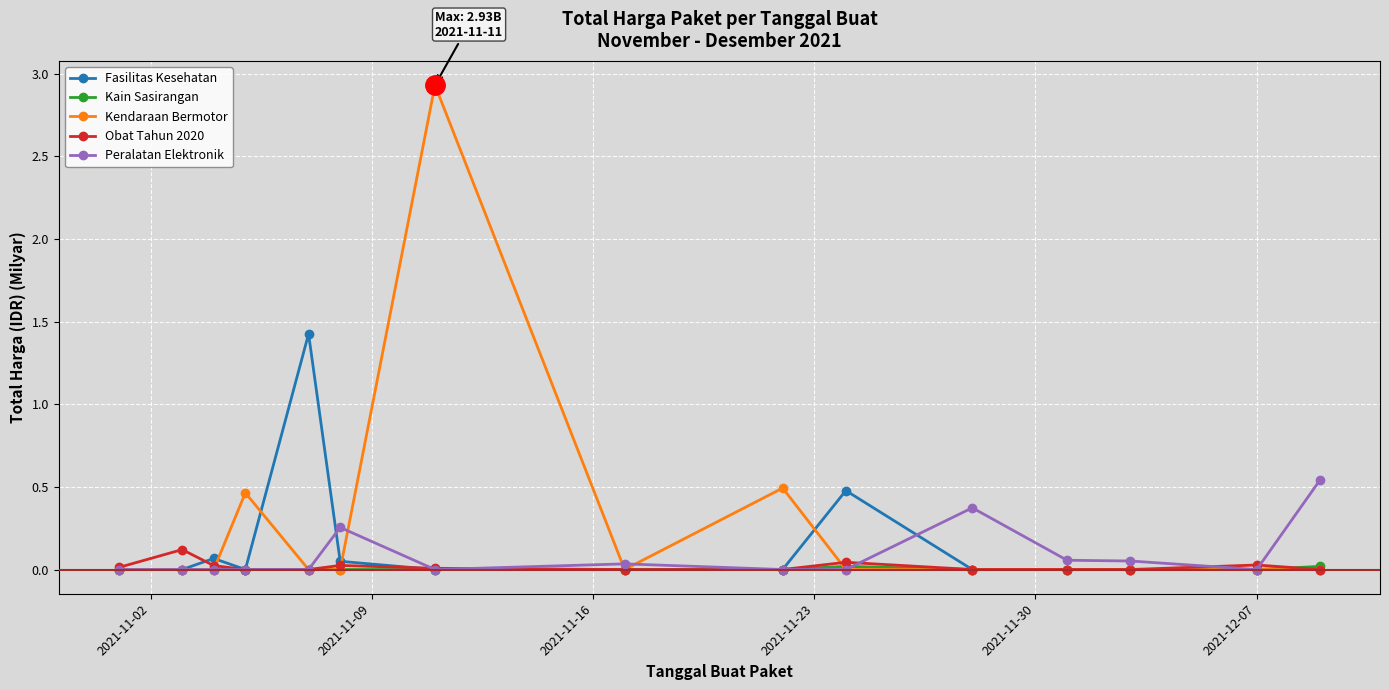

Is this an area chart (filled region under the line)?

No